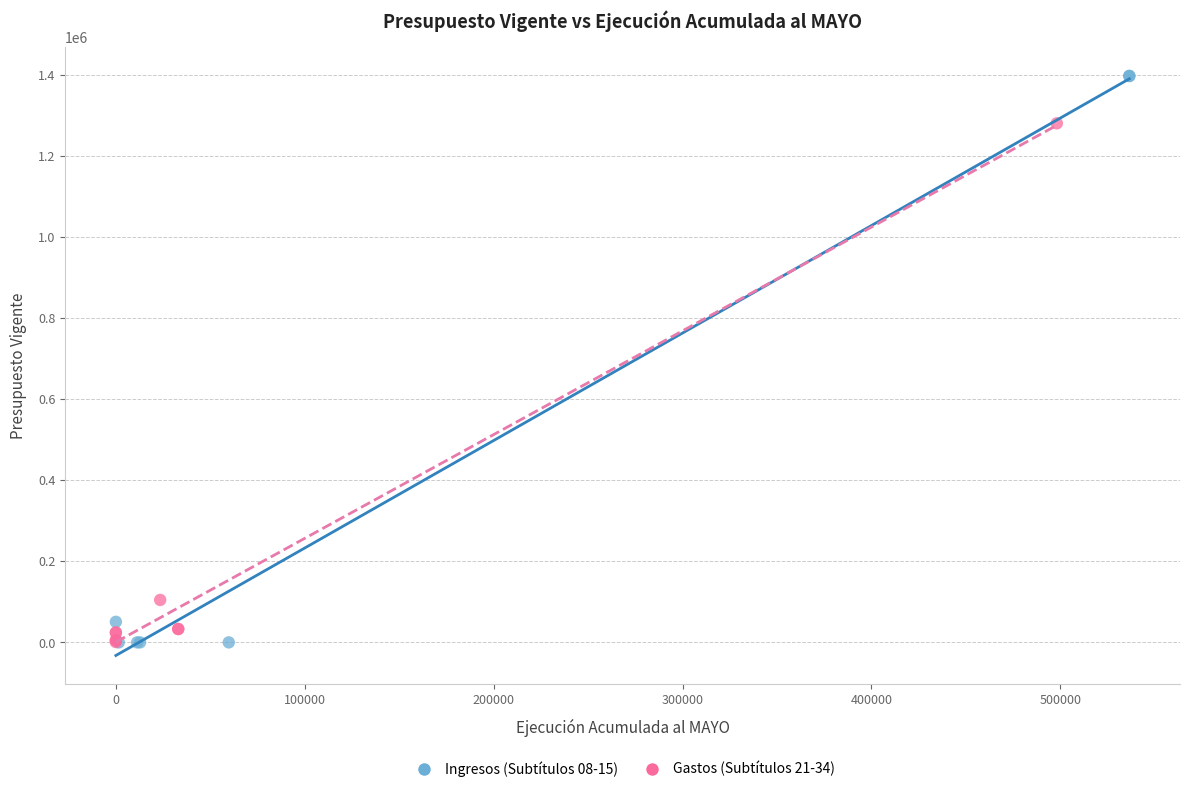

What are all the series names shown in the legend?

Ingresos (Subtítulos 08-15), Gastos (Subtítulos 21-34)